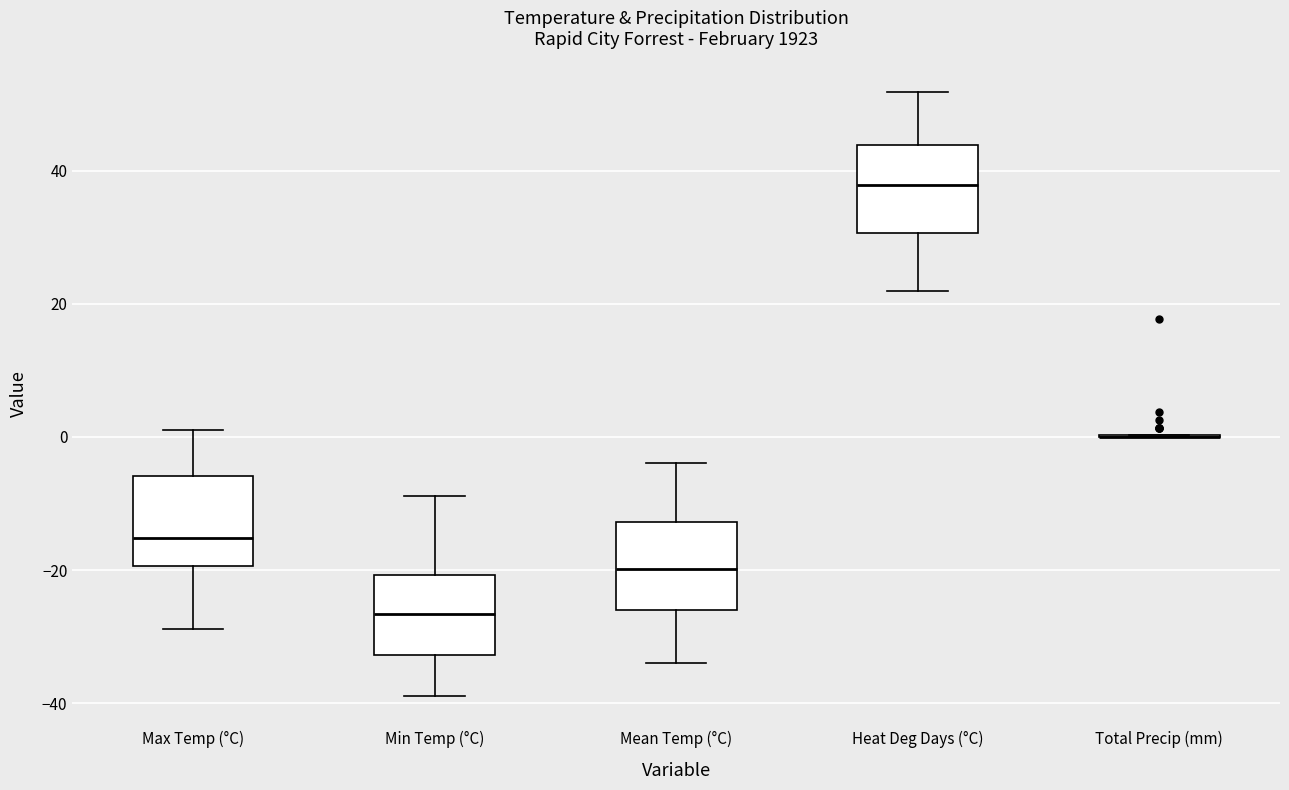

Where does the median line of the box for Min Temp (°C) sit on the y-axis? The values are not printed on the chart, so give them approximately, as read against the axis.

-26